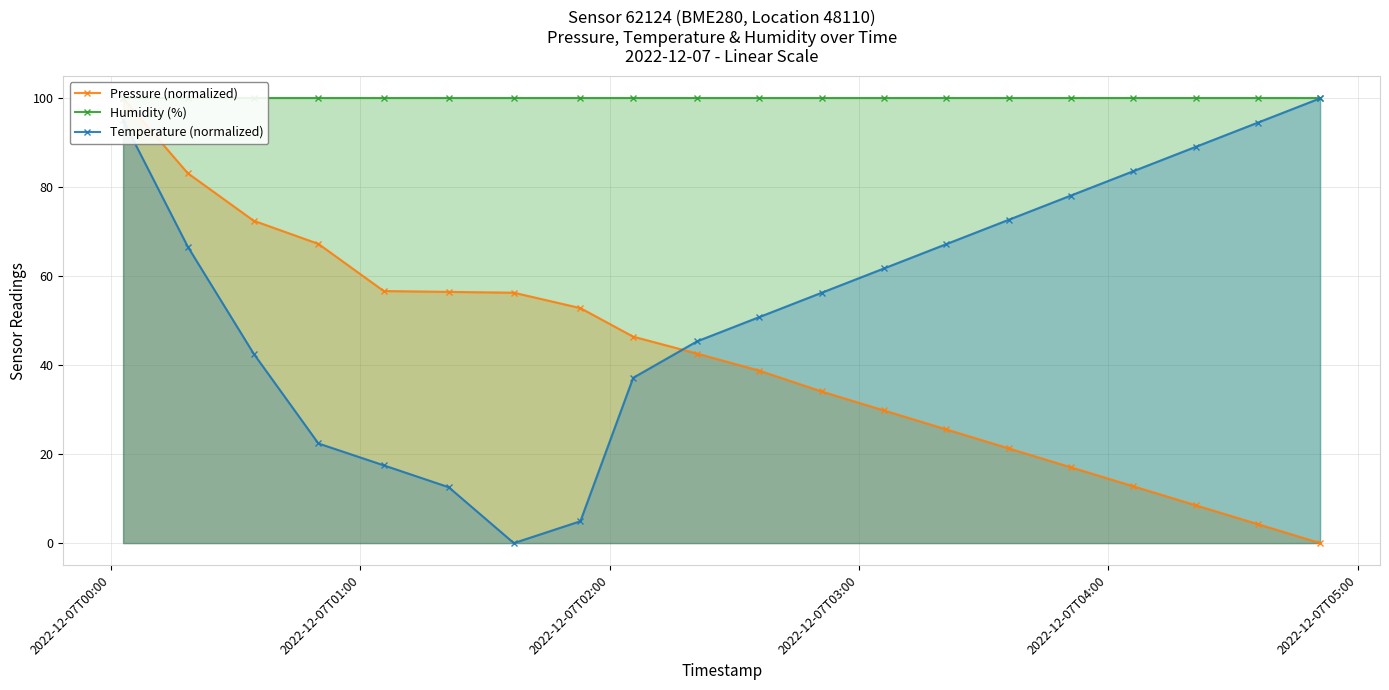

What is the value of the Pressure (normalized) point at the 6th from the left?

56.5